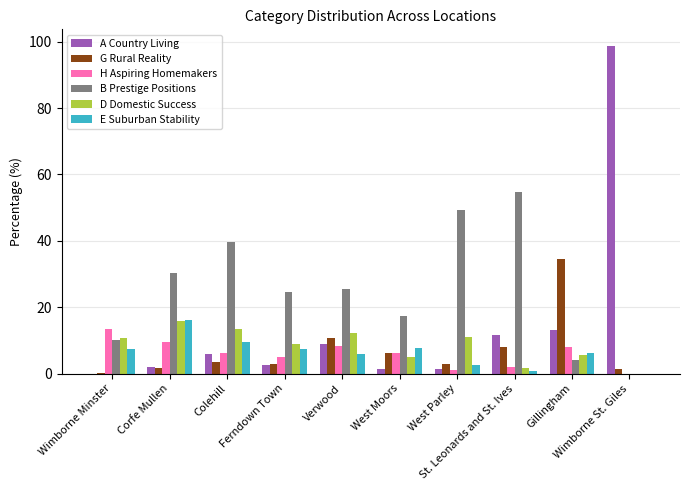

What is the average value of the D Domestic Success series?

8.4